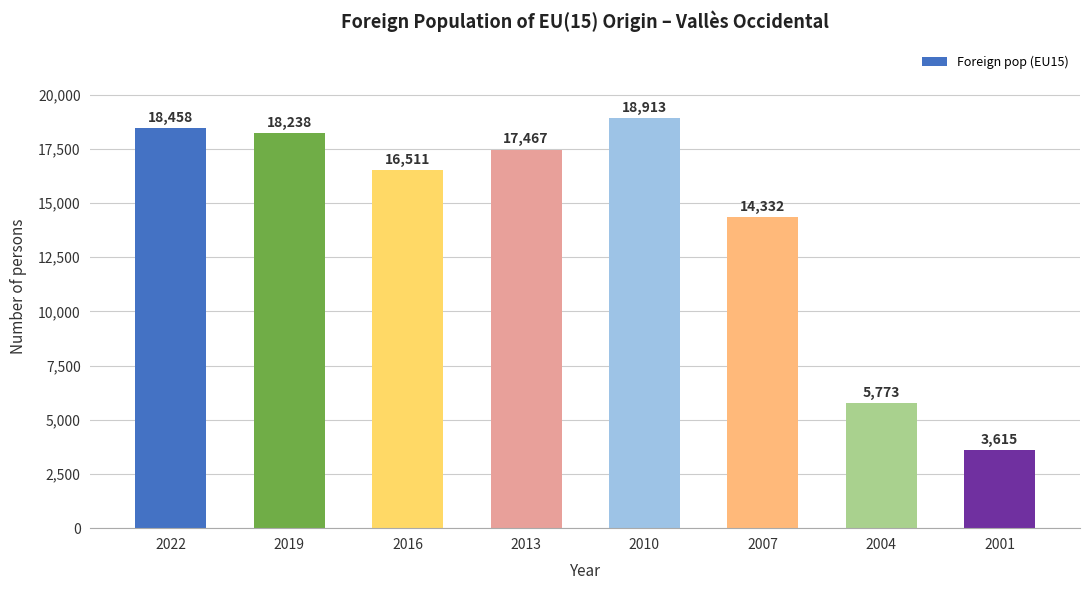

Reading left to right, what are all the values shown in this chart?

2022=18458	2019=18238	2016=16511	2013=17467	2010=18913	2007=14332	2004=5773	2001=3615